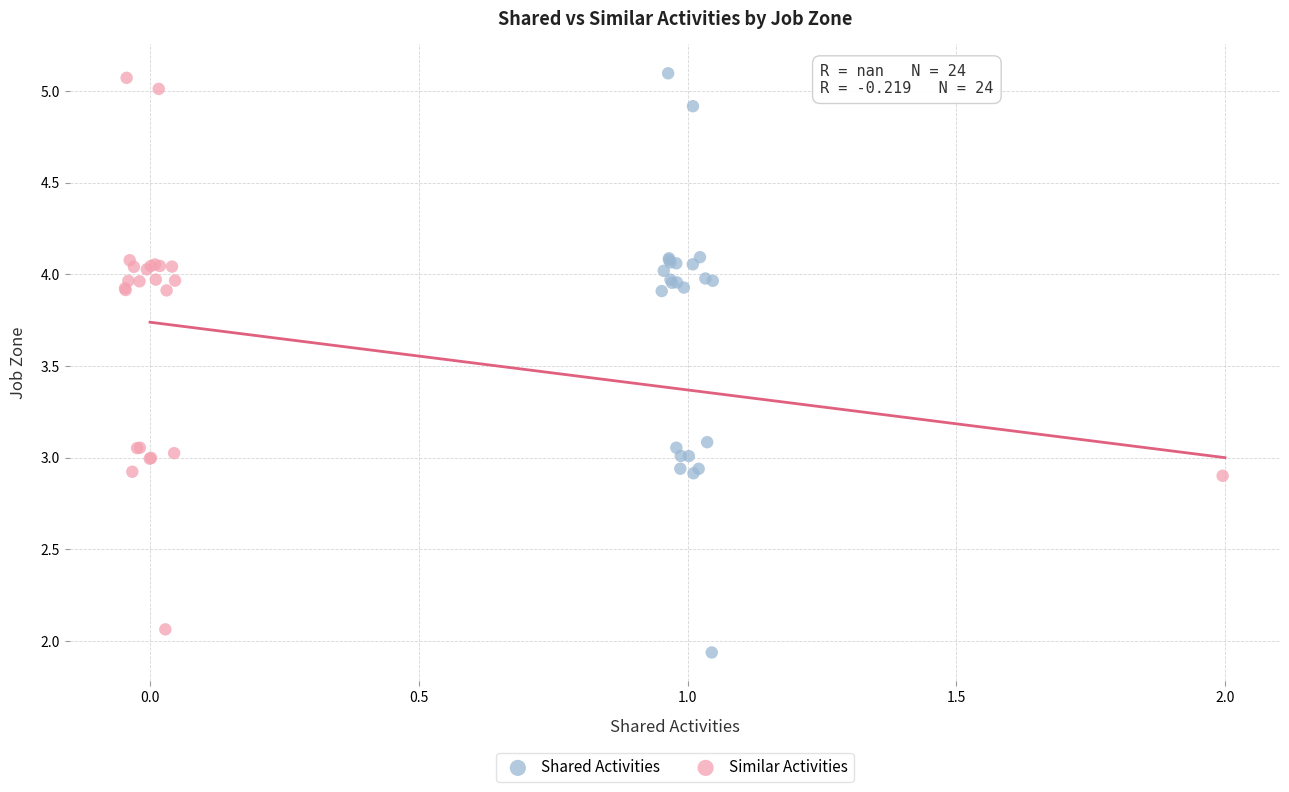

Which series has the widest spread of Y values?

Shared Activities